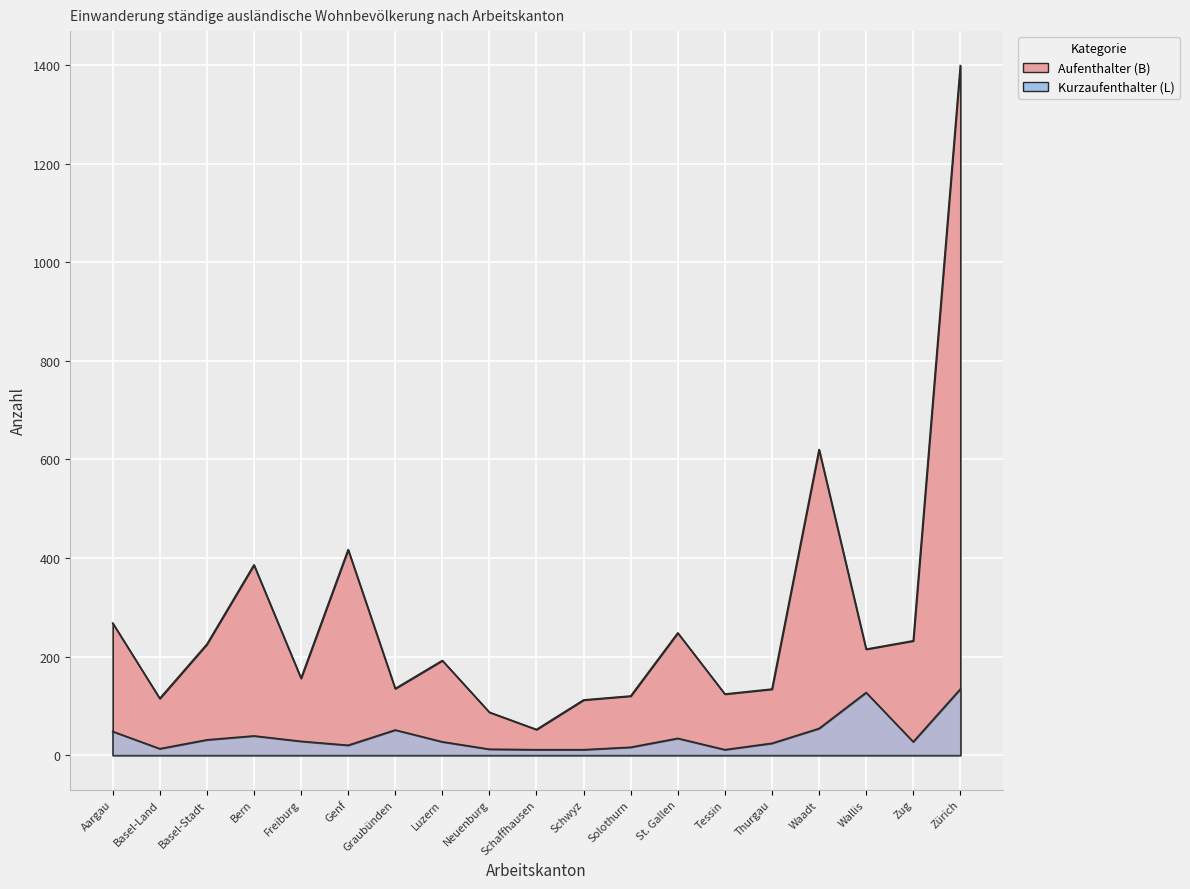

What is the label of the 14th point from the left?

Tessin